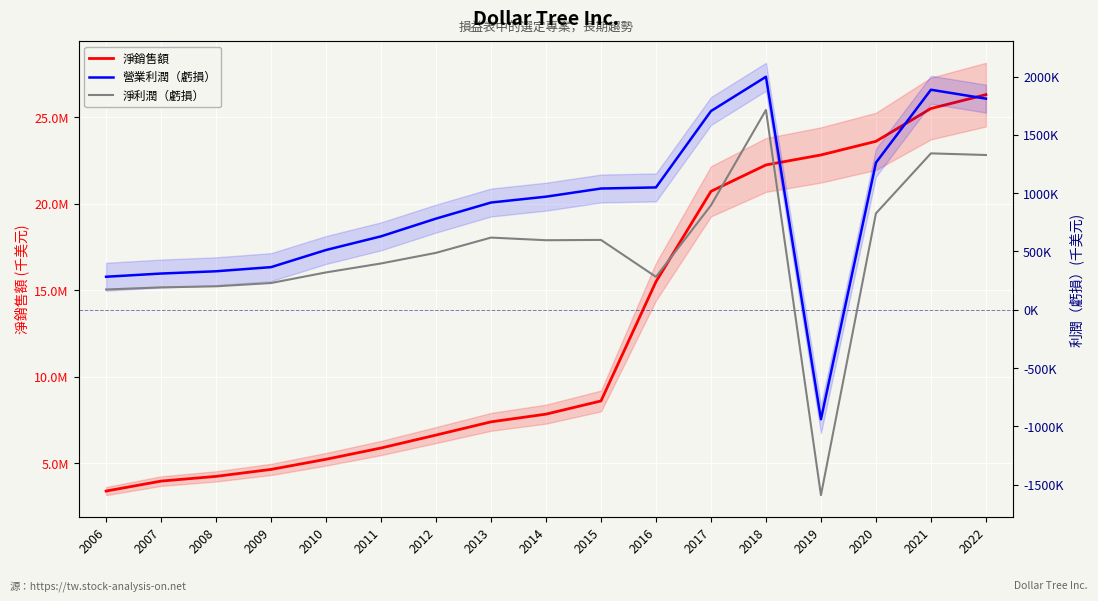

What is the approximate value of 營業利潤（虧損） at 2017?

1704800